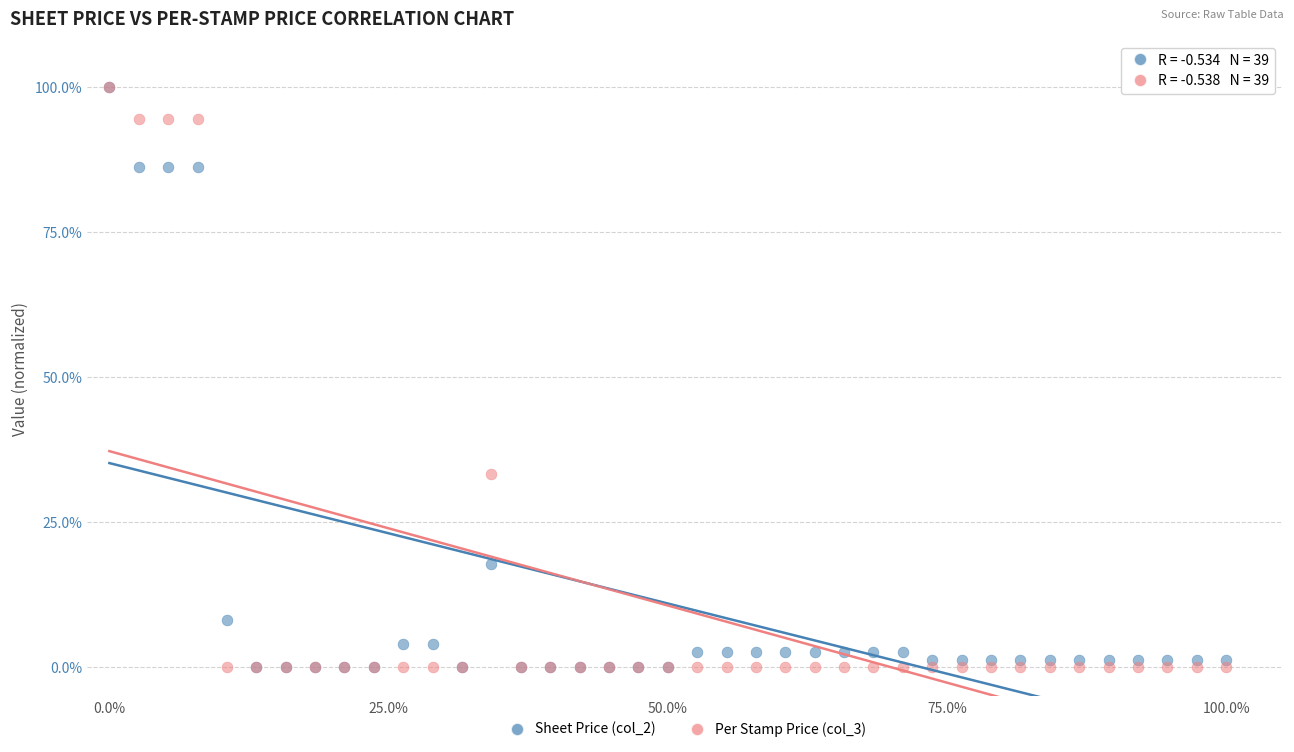

Across all series, what Y value is closest to 50?

33.3